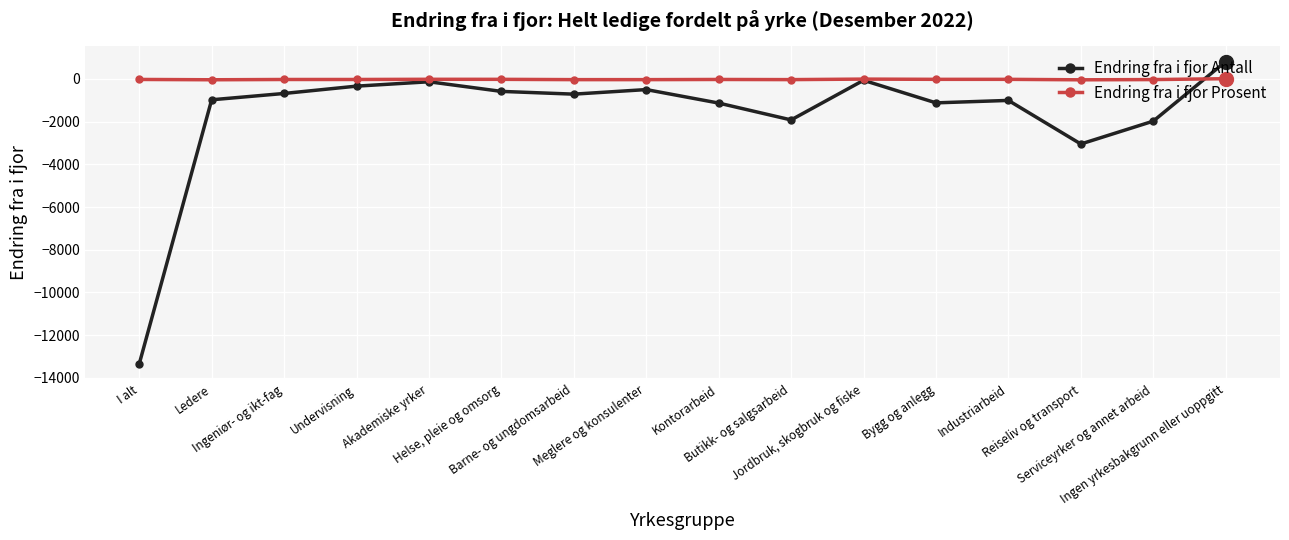

Which series has the largest range (max minus min)?

Endring fra i fjor Antall